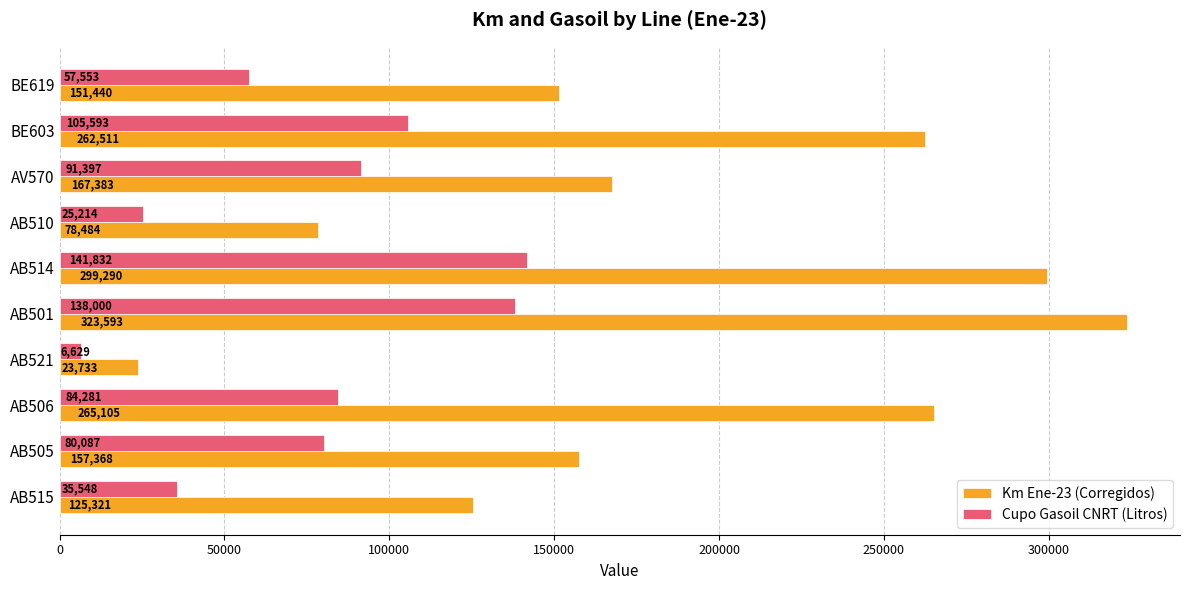

What is the difference between the second highest and second lowest values in the Cupo Gasoil CNRT (Litros) series?

112786.0